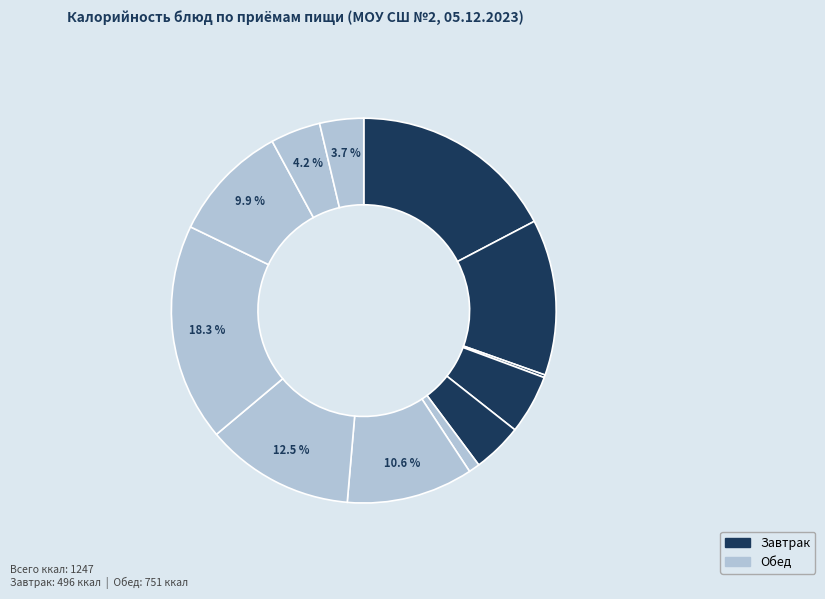

Which category has the smallest portion of the pie?

Овощи по сезону (завтрак)